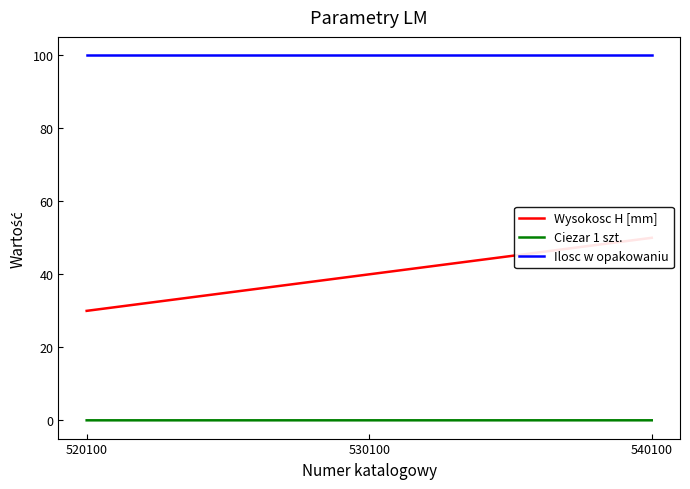

What is the lowest value of the Ilosc w opakowaniu series?

100.0